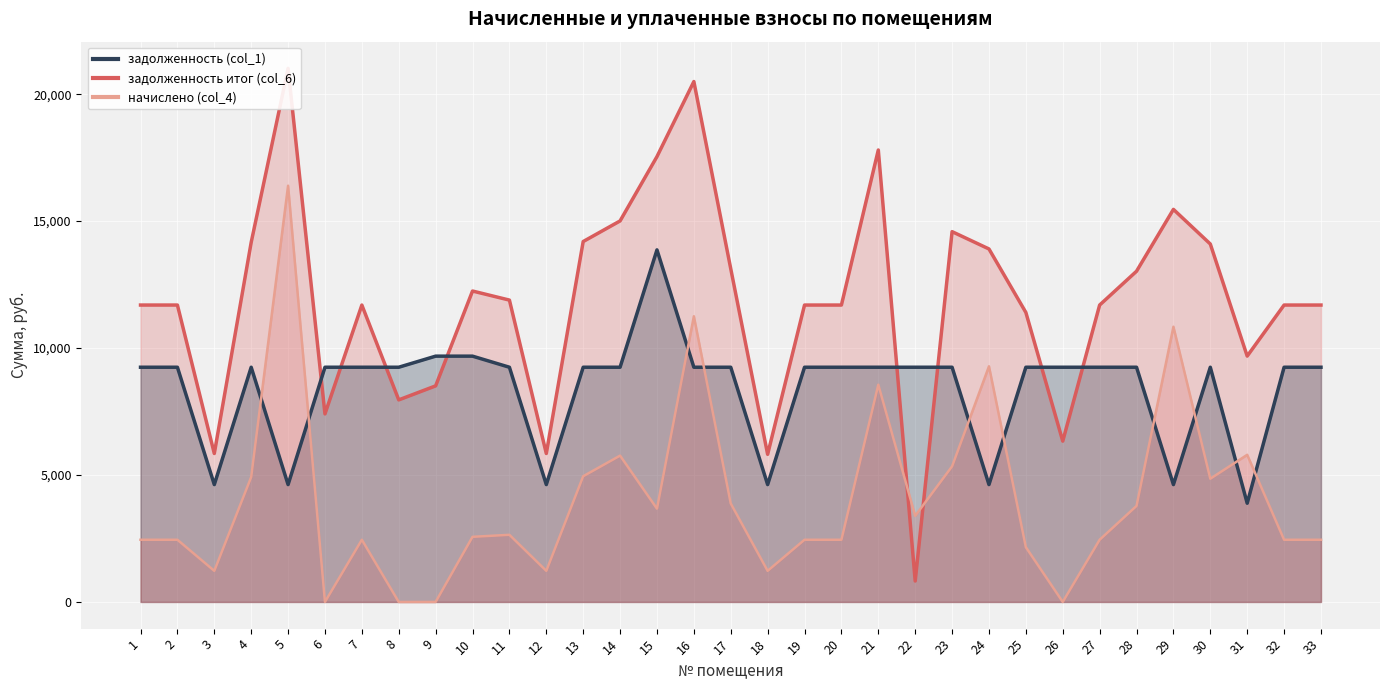

How many times do задолженность итог (col_6) and начислено (col_4) cross each other?

2